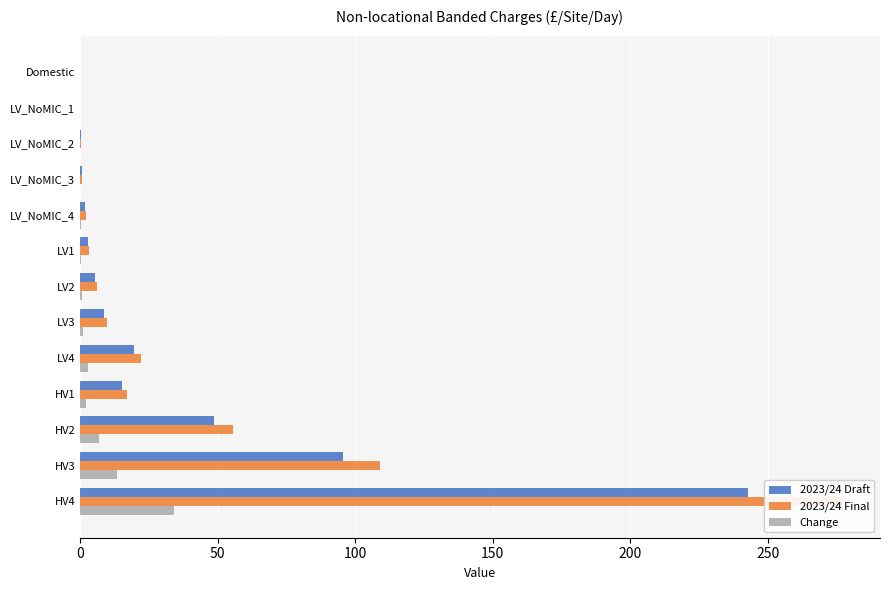

The Change series shows 0.0 at Domestic. True or false?

False